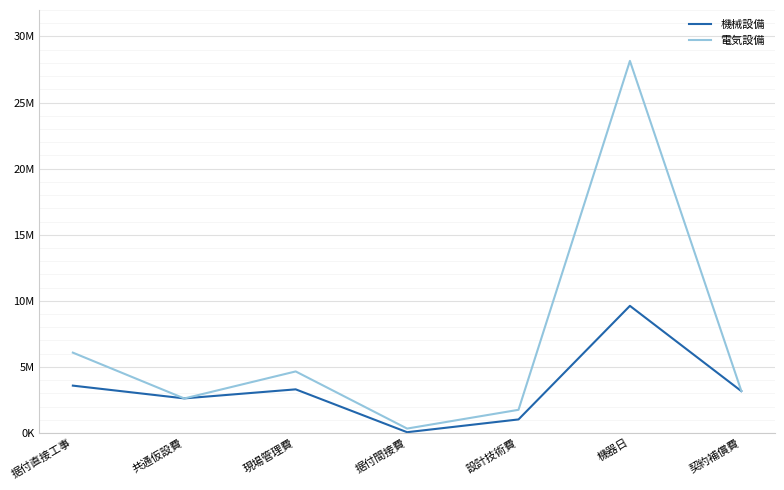

Does the chart display data point markers on the line(s)?

No